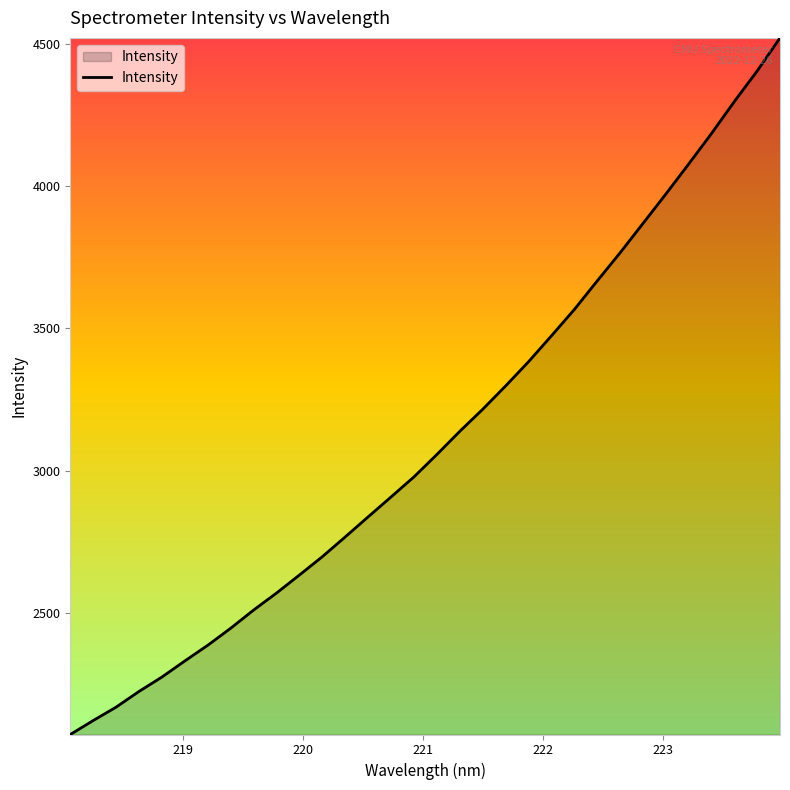

What is the difference between the maximum and minimum values?

2451.5